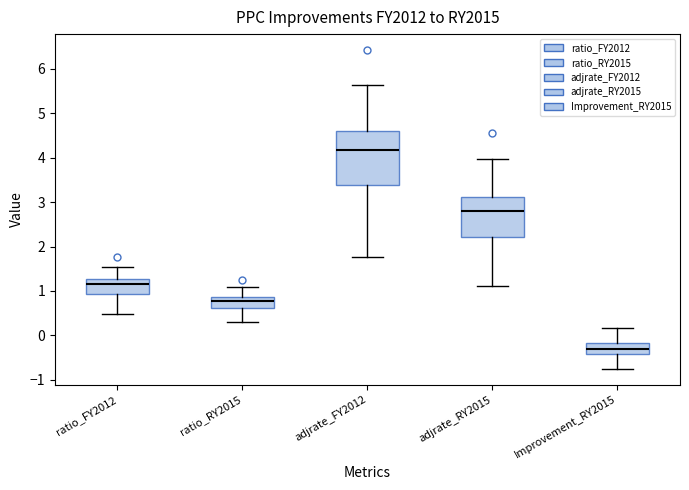

Which box has the lowest median line?

Improvement_RY2015